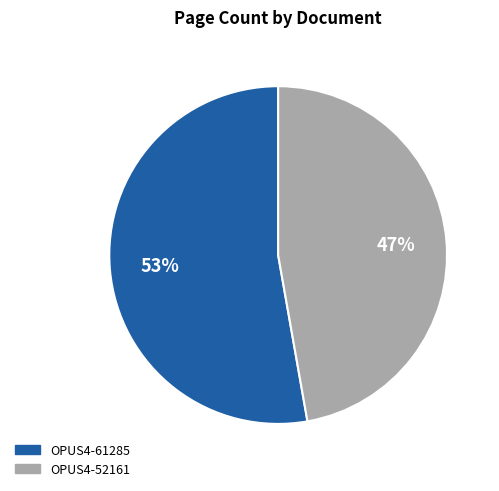

Is the sum of OPUS4-52161 and OPUS4-61285 greater than half?

Yes